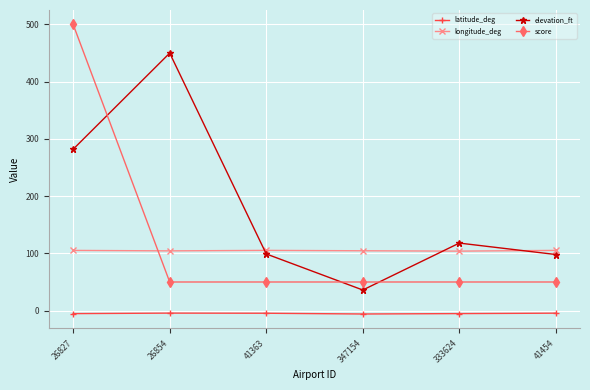

In elevation_ft, how many points are lower than both neighbors (excluding endpoints)?

1